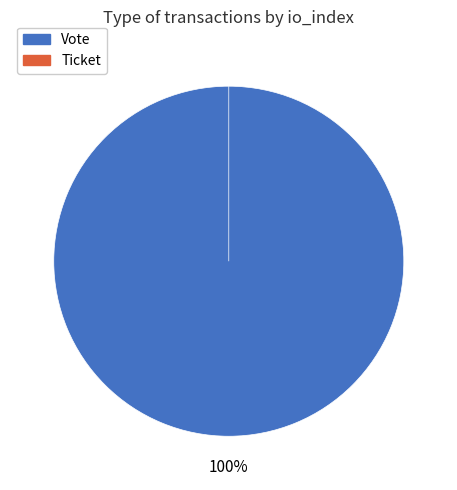

Which slice is the smallest?

Ticket